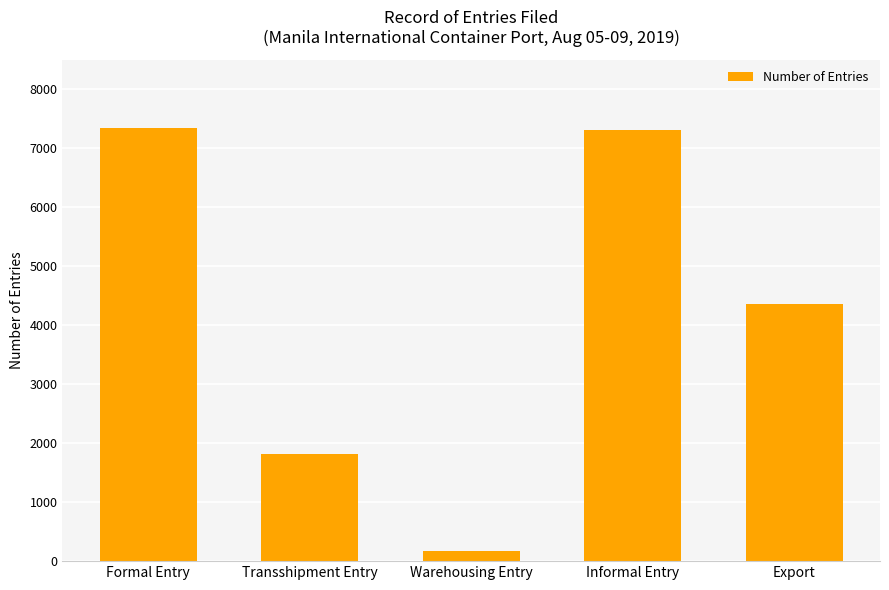

Which has a higher value, Transshipment Entry or Informal Entry?

Informal Entry